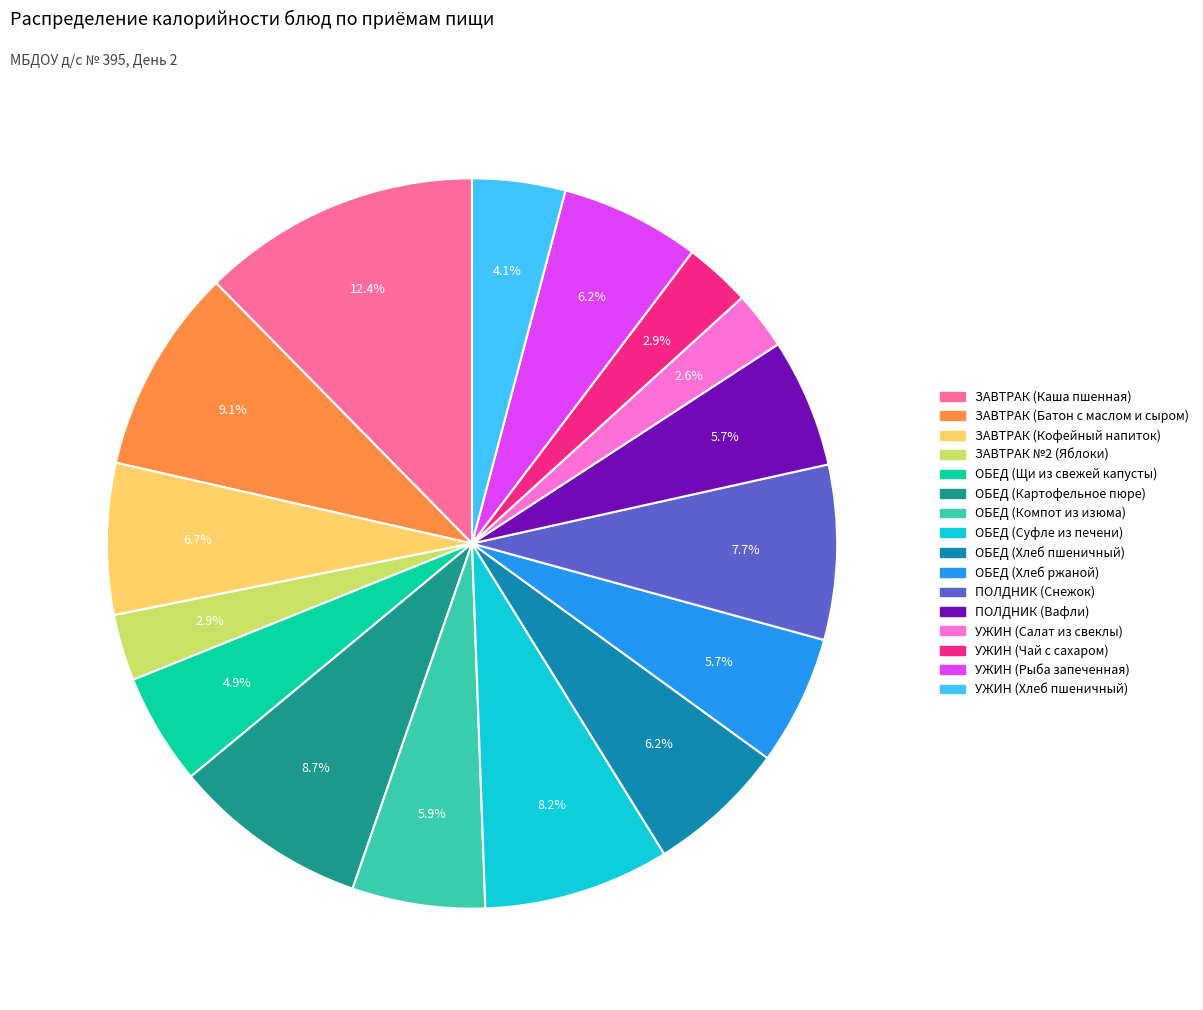

Is there any slice that represents more than half of the pie?

No